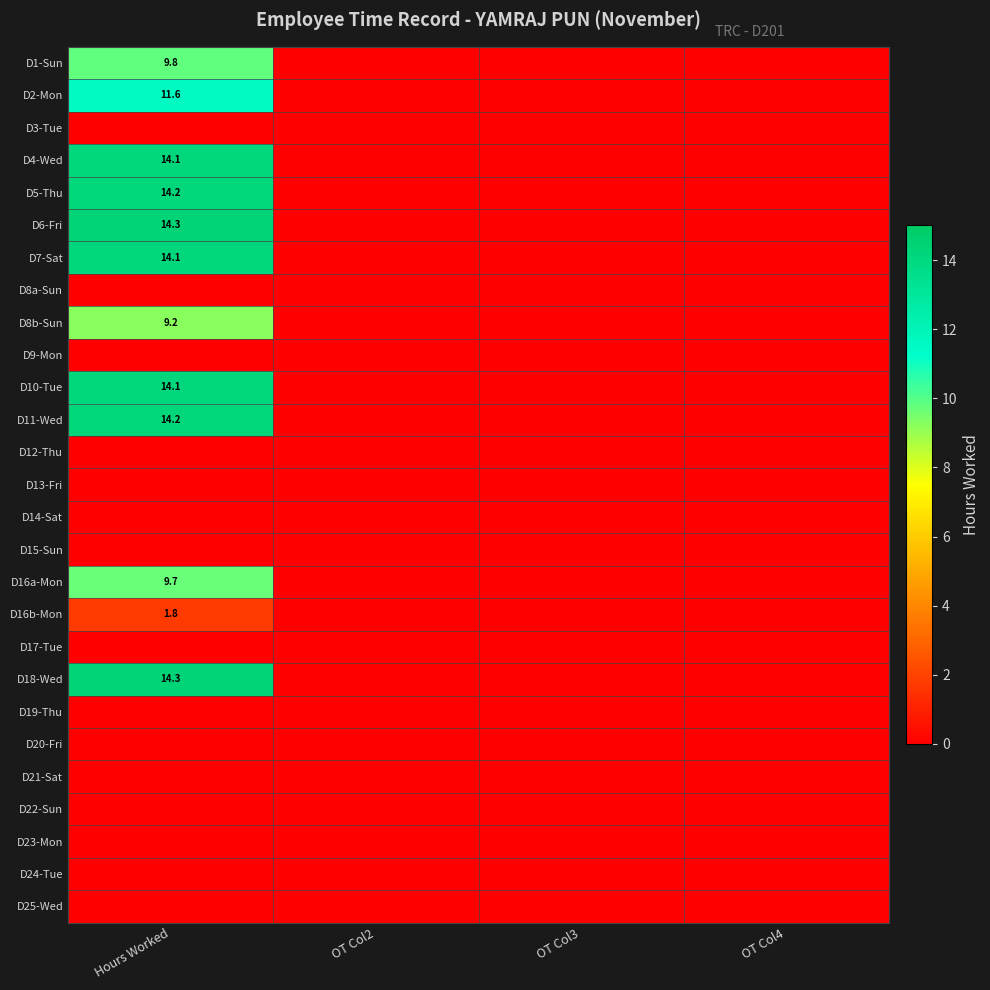

List the labels in order of D25-Wed value, smallest first.

Hours Worked, OT Col2, OT Col3, OT Col4